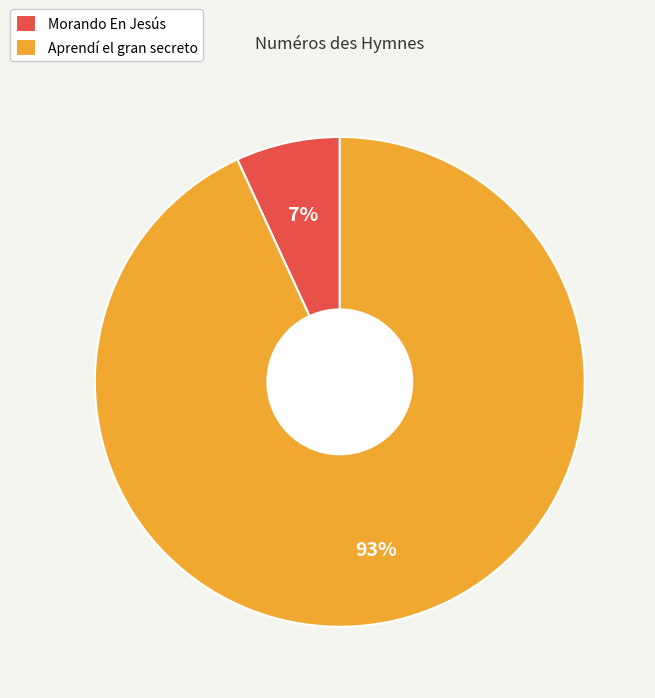

Is there any slice that represents more than half of the pie?

Yes